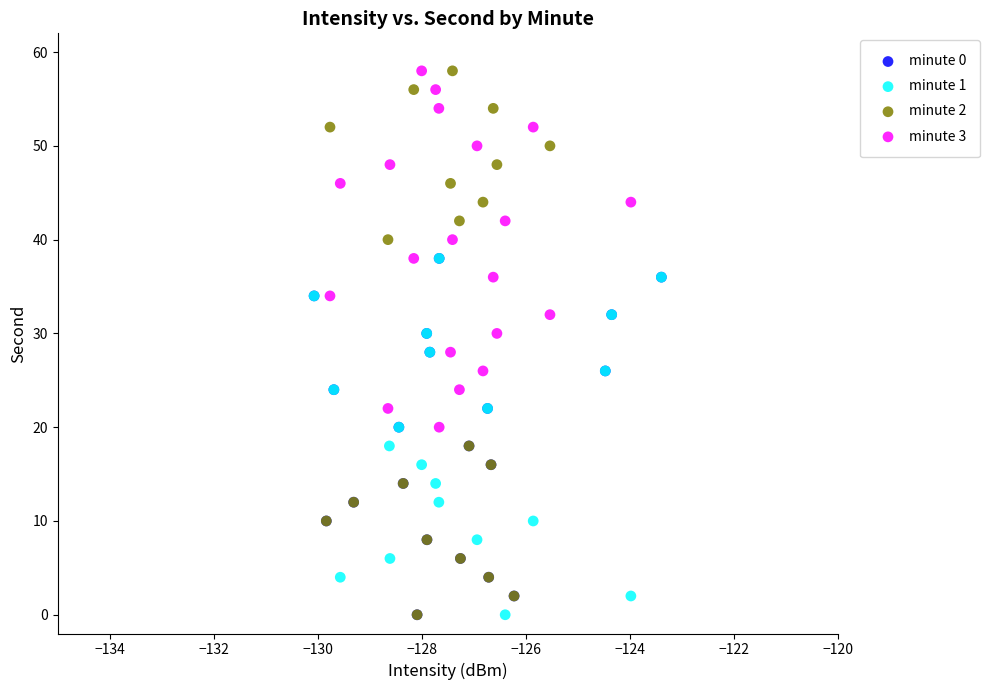

Which series has the widest spread of Y values?

minute 2